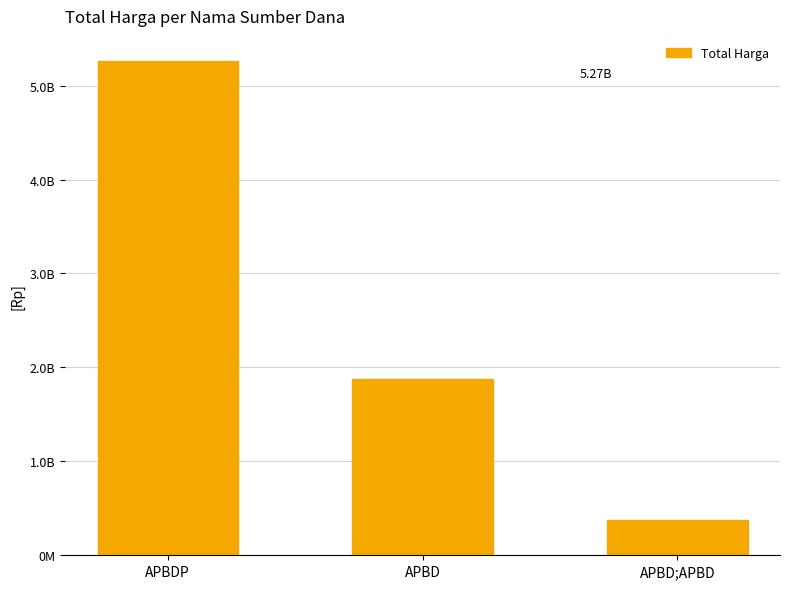

Does the chart contain any negative values?

No